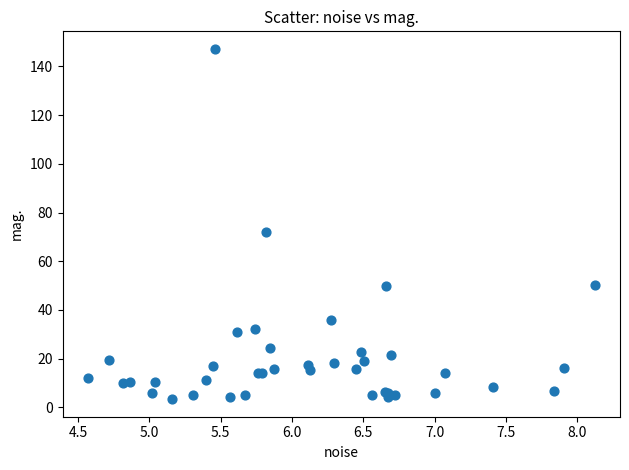

What Y value in the scatter plot is closest to 75?

72.0